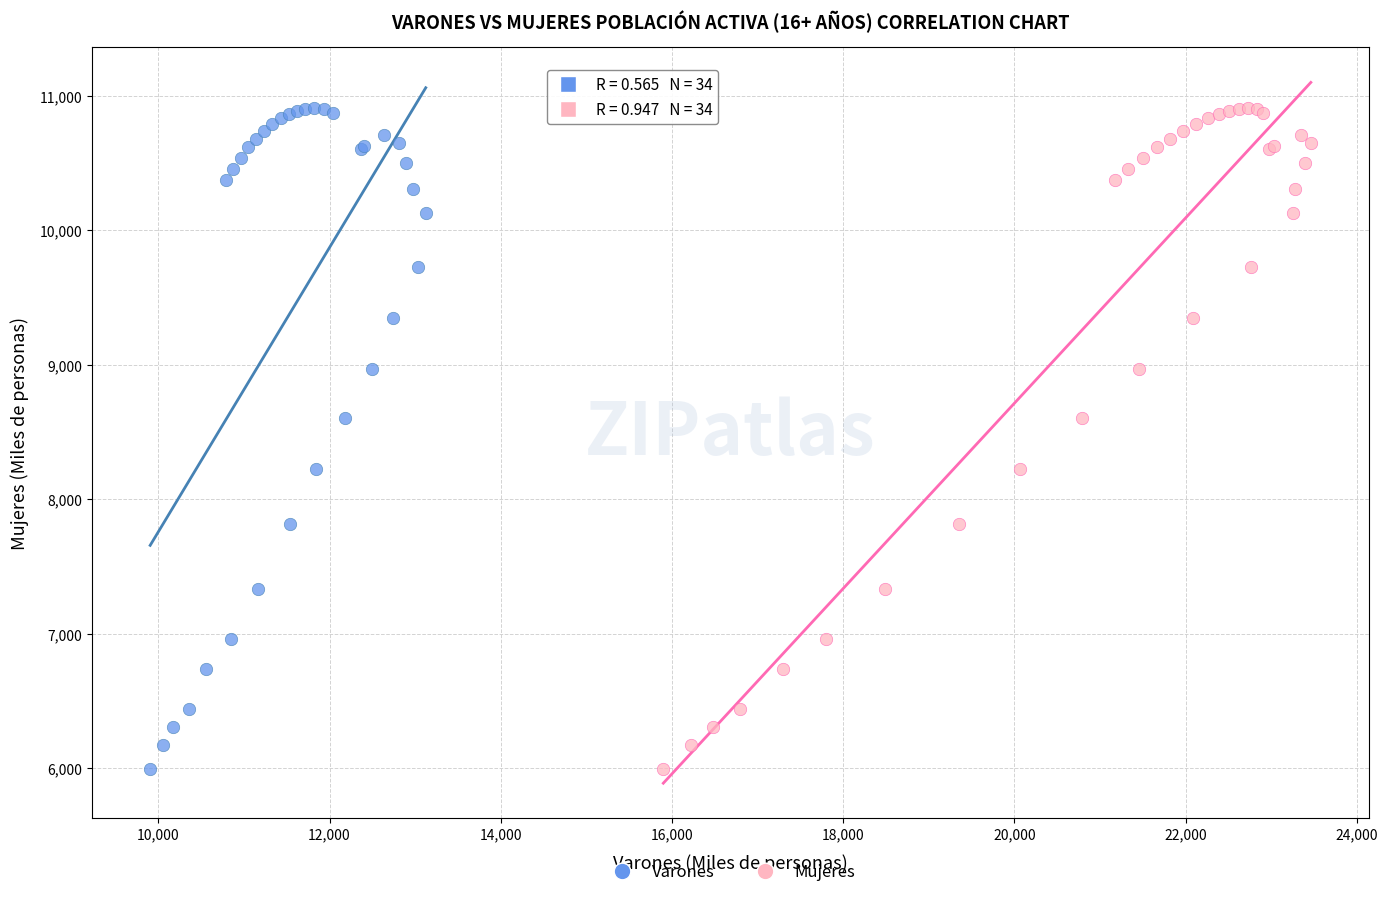

What are all the series names shown in the legend?

Varones, Mujeres